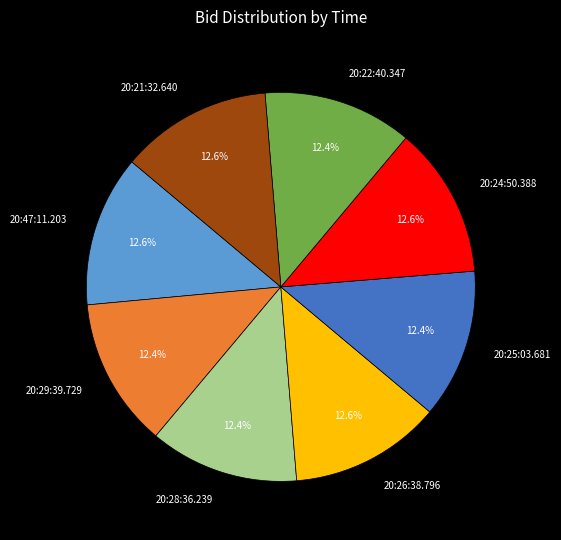

True or false: 20:28:36.239 accounts for 24% of the total.

False